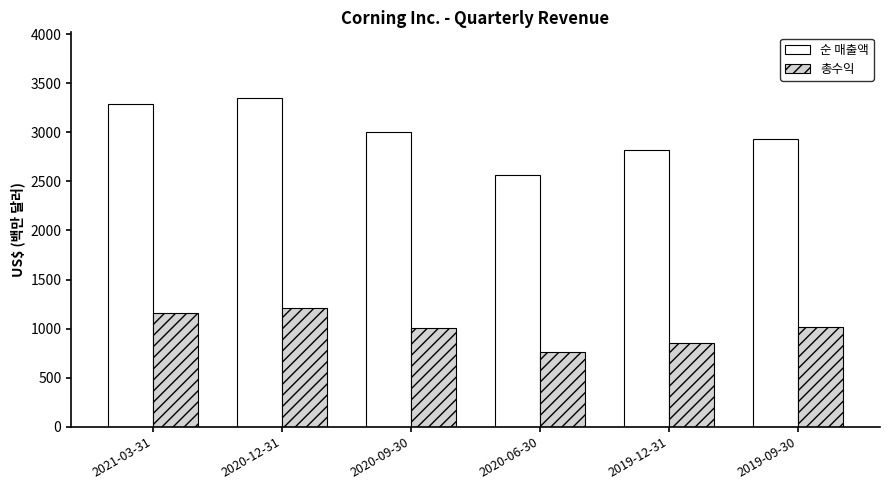

What is the label of the 6th bar from the right?

2021-03-31